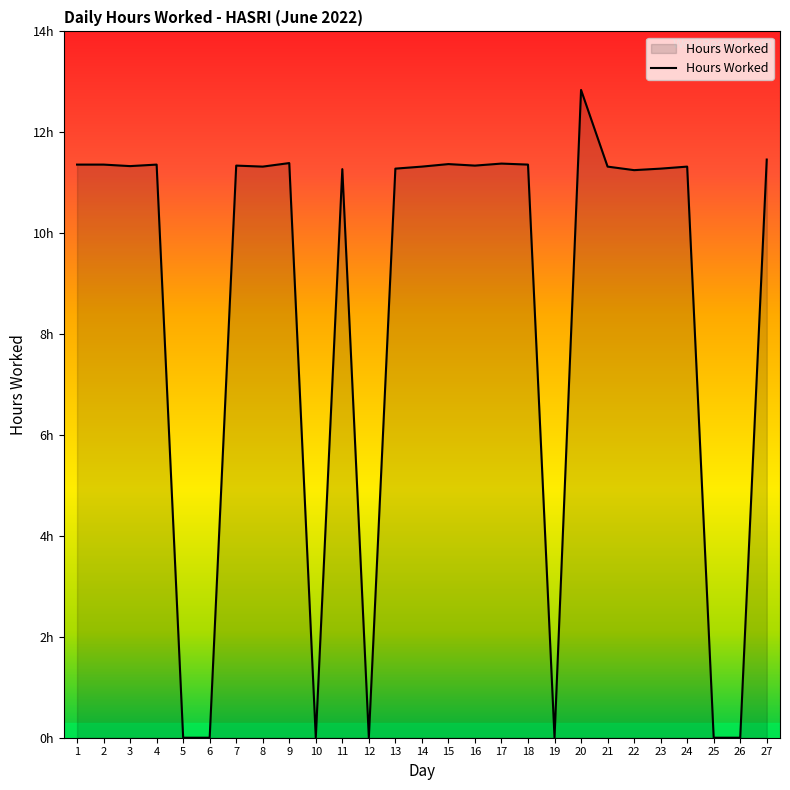

Does the chart have visible grid lines?

No